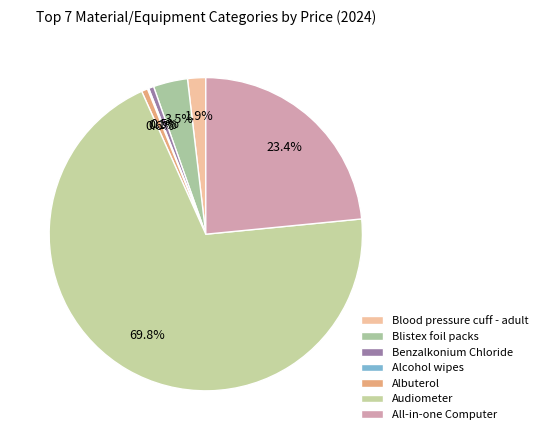

To the nearest percent, what portion does Albuterol represent?

1%